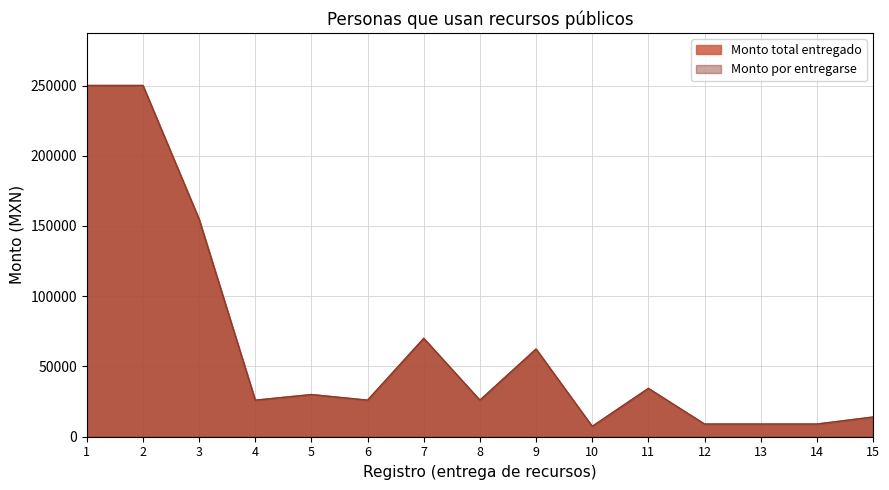

True or false: Monto total entregado has more than 1 interior local peaks.

True